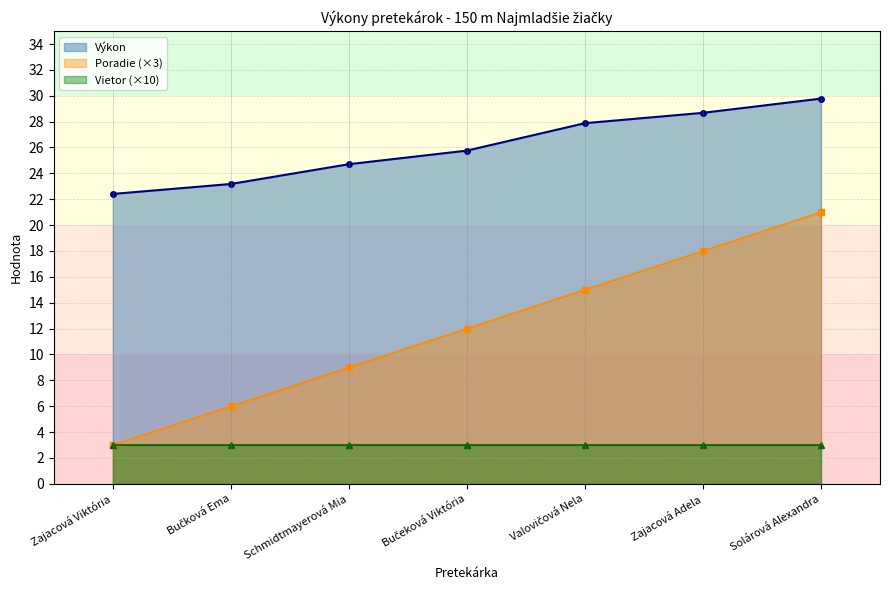

True or false: Poradie (×3) and Výkon cross at least once.

False